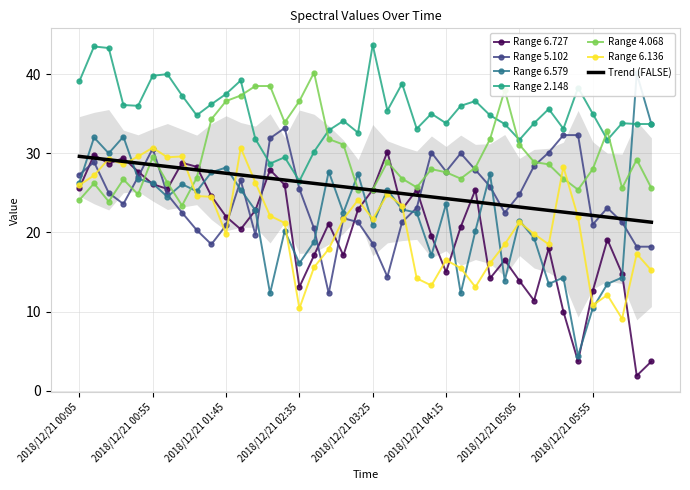

Reading left to right, what are all the values shown in this chart?

6.727: 2018/12/21 00:05=25.6	2018/12/21 00:15=29.8	2018/12/21 00:25=28.7	2018/12/21 00:35=29.4	2018/12/21 00:45=27.7	2018/12/21 00:55=26.1	2018/12/21 01:05=25.5	2018/12/21 01:15=28.8	2018/12/21 01:25=28.3	2018/12/21 01:35=24.6	2018/12/21 01:45=22.0	2018/12/21 01:55=20.4	2018/12/21 02:05=22.8	2018/12/21 02:15=27.9	2018/12/21 02:25=26.0	2018/12/21 02:35=13.1	2018/12/21 02:45=17.1	2018/12/21 02:55=21.1	2018/12/21 03:05=17.1	2018/12/21 03:15=22.9	2018/12/21 03:25=25.4	2018/12/21 03:35=30.2	2018/12/21 03:45=22.9	2018/12/21 03:55=25.4	2018/12/21 04:05=19.6	2018/12/21 04:15=15.0	2018/12/21 04:25=20.7	2018/12/21 04:35=25.4	2018/12/21 04:45=14.2	2018/12/21 04:55=16.5	2018/12/21 05:05=13.9	2018/12/21 05:15=11.4	2018/12/21 05:25=18.0	2018/12/21 05:35=10.0	2018/12/21 05:45=3.7	2018/12/21 05:55=12.6	2018/12/21 06:05=19.1	2018/12/21 06:15=14.8	2018/12/21 06:25=1.9	2018/12/21 06:35=3.7
5.102: 2018/12/21 00:05=27.3	2018/12/21 00:15=28.9	2018/12/21 00:25=25.0	2018/12/21 00:35=23.6	2018/12/21 00:45=27.0	2018/12/21 00:55=30.6	2018/12/21 01:05=24.8	2018/12/21 01:15=22.5	2018/12/21 01:25=20.3	2018/12/21 01:35=18.5	2018/12/21 01:45=20.9	2018/12/21 01:55=26.6	2018/12/21 02:05=19.7	2018/12/21 02:15=31.9	2018/12/21 02:25=33.2	2018/12/21 02:35=25.5	2018/12/21 02:45=20.5	2018/12/21 02:55=12.3	2018/12/21 03:05=21.8	2018/12/21 03:15=21.3	2018/12/21 03:25=18.6	2018/12/21 03:35=14.4	2018/12/21 03:45=21.3	2018/12/21 03:55=23.1	2018/12/21 04:05=30.1	2018/12/21 04:15=27.7	2018/12/21 04:25=30.0	2018/12/21 04:35=27.9	2018/12/21 04:45=25.8	2018/12/21 04:55=22.5	2018/12/21 05:05=24.8	2018/12/21 05:15=28.4	2018/12/21 05:25=30.1	2018/12/21 05:35=32.3	2018/12/21 05:45=32.3	2018/12/21 05:55=21.0	2018/12/21 06:05=23.1	2018/12/21 06:15=21.3	2018/12/21 06:25=18.2	2018/12/21 06:35=18.2
6.579: 2018/12/21 00:05=26.3	2018/12/21 00:15=32.0	2018/12/21 00:25=30.0	2018/12/21 00:35=32.1	2018/12/21 00:45=26.8	2018/12/21 00:55=26.2	2018/12/21 01:05=24.5	2018/12/21 01:15=26.1	2018/12/21 01:25=25.2	2018/12/21 01:35=27.6	2018/12/21 01:45=28.2	2018/12/21 01:55=25.4	2018/12/21 02:05=22.8	2018/12/21 02:15=12.3	2018/12/21 02:25=20.2	2018/12/21 02:35=16.1	2018/12/21 02:45=18.8	2018/12/21 02:55=27.7	2018/12/21 03:05=22.5	2018/12/21 03:15=27.4	2018/12/21 03:25=21.0	2018/12/21 03:35=25.4	2018/12/21 03:45=22.9	2018/12/21 03:55=22.5	2018/12/21 04:05=17.1	2018/12/21 04:15=23.6	2018/12/21 04:25=12.3	2018/12/21 04:35=20.2	2018/12/21 04:45=27.4	2018/12/21 04:55=13.9	2018/12/21 05:05=21.5	2018/12/21 05:15=19.3	2018/12/21 05:25=13.5	2018/12/21 05:35=14.3	2018/12/21 05:45=4.4	2018/12/21 05:55=10.4	2018/12/21 06:05=13.5	2018/12/21 06:15=14.3	2018/12/21 06:25=40.1	2018/12/21 06:35=33.7
2.148: 2018/12/21 00:05=39.1	2018/12/21 00:15=43.5	2018/12/21 00:25=43.3	2018/12/21 00:35=36.1	2018/12/21 00:45=36.0	2018/12/21 00:55=39.8	2018/12/21 01:05=40.0	2018/12/21 01:15=37.3	2018/12/21 01:25=34.8	2018/12/21 01:35=36.2	2018/12/21 01:45=37.5	2018/12/21 01:55=39.2	2018/12/21 02:05=31.8	2018/12/21 02:15=28.7	2018/12/21 02:25=29.5	2018/12/21 02:35=26.5	2018/12/21 02:45=30.2	2018/12/21 02:55=32.9	2018/12/21 03:05=34.1	2018/12/21 03:15=32.6	2018/12/21 03:25=43.7	2018/12/21 03:35=35.4	2018/12/21 03:45=38.8	2018/12/21 03:55=33.1	2018/12/21 04:05=35.0	2018/12/21 04:15=33.8	2018/12/21 04:25=36.0	2018/12/21 04:35=36.6	2018/12/21 04:45=34.8	2018/12/21 04:55=33.7	2018/12/21 05:05=31.7	2018/12/21 05:15=33.8	2018/12/21 05:25=35.6	2018/12/21 05:35=33.1	2018/12/21 05:45=38.3	2018/12/21 05:55=35.0	2018/12/21 06:05=31.7	2018/12/21 06:15=33.8	2018/12/21 06:25=33.7	2018/12/21 06:35=33.7
4.068: 2018/12/21 00:05=24.1	2018/12/21 00:15=26.2	2018/12/21 00:25=23.9	2018/12/21 00:35=26.7	2018/12/21 00:45=24.8	2018/12/21 00:55=29.5	2018/12/21 01:05=26.3	2018/12/21 01:15=23.4	2018/12/21 01:25=26.9	2018/12/21 01:35=34.3	2018/12/21 01:45=36.6	2018/12/21 01:55=37.3	2018/12/21 02:05=38.5	2018/12/21 02:15=38.5	2018/12/21 02:25=33.9	2018/12/21 02:35=36.6	2018/12/21 02:45=40.2	2018/12/21 02:55=31.8	2018/12/21 03:05=31.1	2018/12/21 03:15=25.4	2018/12/21 03:25=25.4	2018/12/21 03:35=28.9	2018/12/21 03:45=26.8	2018/12/21 03:55=25.7	2018/12/21 04:05=28.0	2018/12/21 04:15=27.6	2018/12/21 04:25=26.8	2018/12/21 04:35=28.2	2018/12/21 04:45=31.8	2018/12/21 04:55=38.0	2018/12/21 05:05=31.1	2018/12/21 05:15=28.9	2018/12/21 05:25=28.6	2018/12/21 05:35=26.8	2018/12/21 05:45=25.4	2018/12/21 05:55=28.0	2018/12/21 06:05=32.8	2018/12/21 06:15=25.6	2018/12/21 06:25=29.2	2018/12/21 06:35=25.6
6.136: 2018/12/21 00:05=26.0	2018/12/21 00:15=27.2	2018/12/21 00:25=29.3	2018/12/21 00:35=28.6	2018/12/21 00:45=29.6	2018/12/21 00:55=30.7	2018/12/21 01:05=29.5	2018/12/21 01:15=29.6	2018/12/21 01:25=24.6	2018/12/21 01:35=24.5	2018/12/21 01:45=19.8	2018/12/21 01:55=30.7	2018/12/21 02:05=26.3	2018/12/21 02:15=22.1	2018/12/21 02:25=21.2	2018/12/21 02:35=10.4	2018/12/21 02:45=15.6	2018/12/21 02:55=17.9	2018/12/21 03:05=21.7	2018/12/21 03:15=24.1	2018/12/21 03:25=21.7	2018/12/21 03:35=24.8	2018/12/21 03:45=23.4	2018/12/21 03:55=14.2	2018/12/21 04:05=13.3	2018/12/21 04:15=16.5	2018/12/21 04:25=15.5	2018/12/21 04:35=13.1	2018/12/21 04:45=16.1	2018/12/21 04:55=18.5	2018/12/21 05:05=21.3	2018/12/21 05:15=19.8	2018/12/21 05:25=18.5	2018/12/21 05:35=28.3	2018/12/21 05:45=21.9	2018/12/21 05:55=10.8	2018/12/21 06:05=12.1	2018/12/21 06:15=9.1	2018/12/21 06:25=17.3	2018/12/21 06:35=15.2